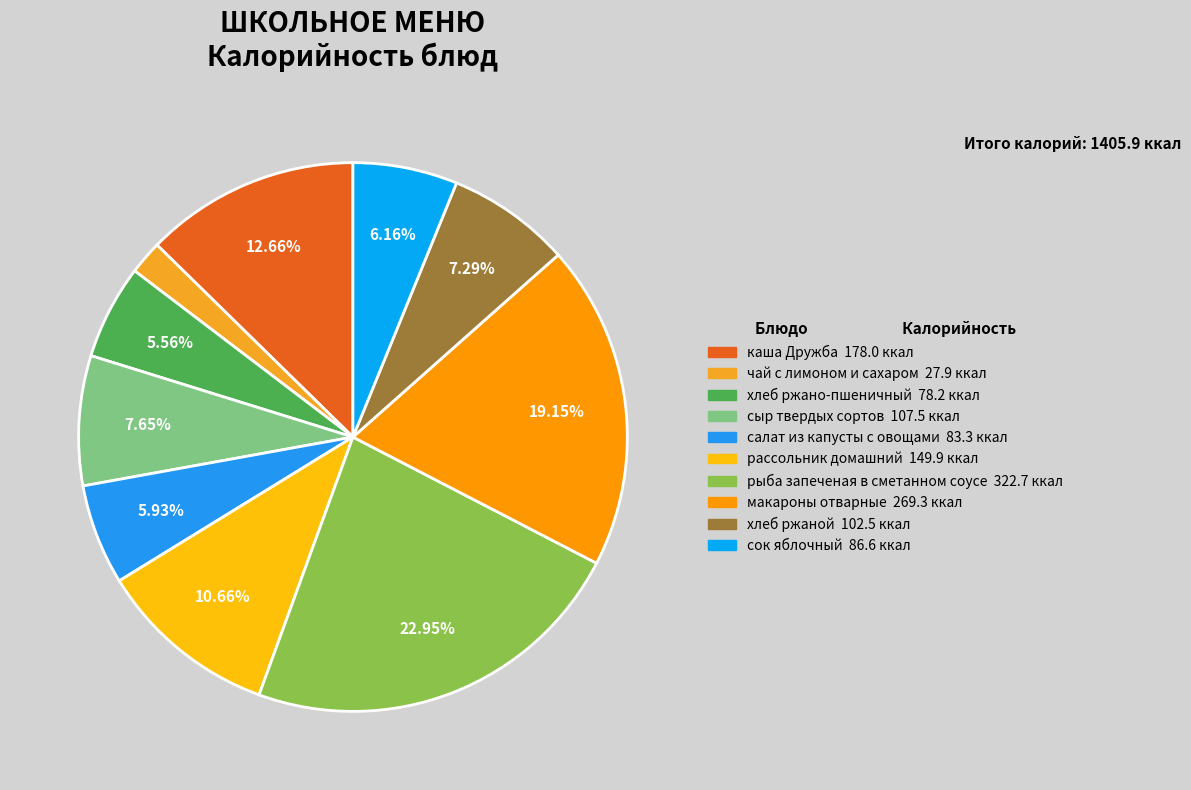

How many segments does this pie chart have?

10